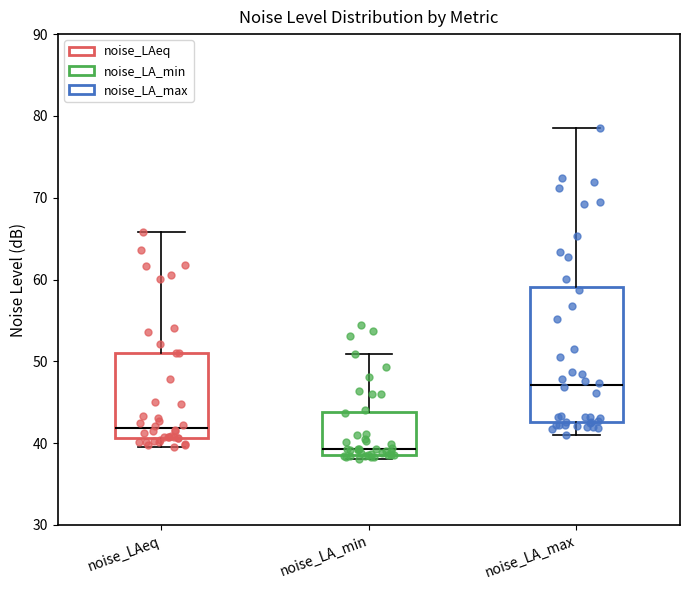

Reading left to right, transcribe this box plot: for each box, give where its median line is, the range the box spans, and where its two whiskers end, as read against the y-axis. The values are not printed on the chart, so give them approximately, as read against the axis.

noise_LAeq: median 42, box 41 to 51, whiskers 40 to 66
noise_LA_min: median 39 (just above the box's lower edge), box 39 to 44, whiskers 38 to 51
noise_LA_max: median 47, box 43 to 59, whiskers 41 to 79